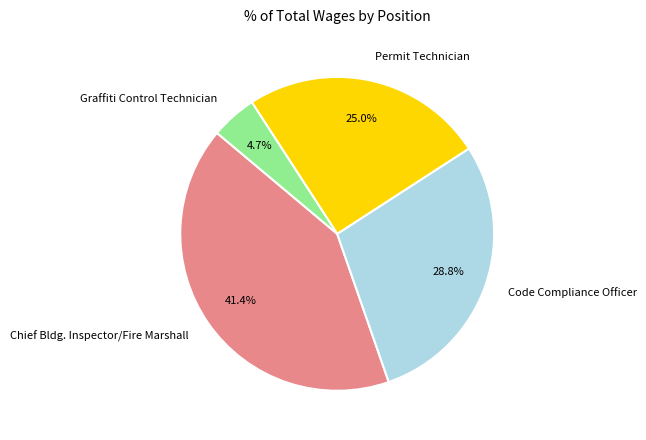

True or false: Graffiti Control Technician accounts for 5% of the total.

True